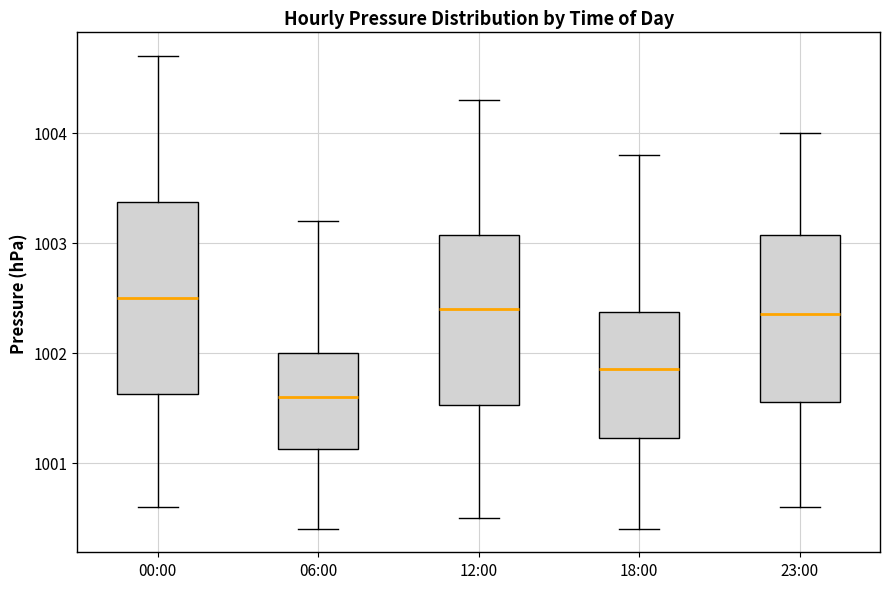

Reading left to right, read every box against the y-axis: the position of its median line, the range the box covers, and the ends of its whiskers. The values are not printed on the chart, so give them approximately, as read against the axis.

00:00: median 1002.5, box 1001.6 to 1003.4, whiskers 1000.6 to 1004.7
06:00: median 1001.6, box 1001.1 to 1002.0, whiskers 1000.4 to 1003.2
12:00: median 1002.4, box 1001.5 to 1003.1, whiskers 1000.5 to 1004.3
18:00: median 1001.9, box 1001.2 to 1002.4, whiskers 1000.4 to 1003.8
23:00: median 1002.4, box 1001.6 to 1003.1, whiskers 1000.6 to 1004.0